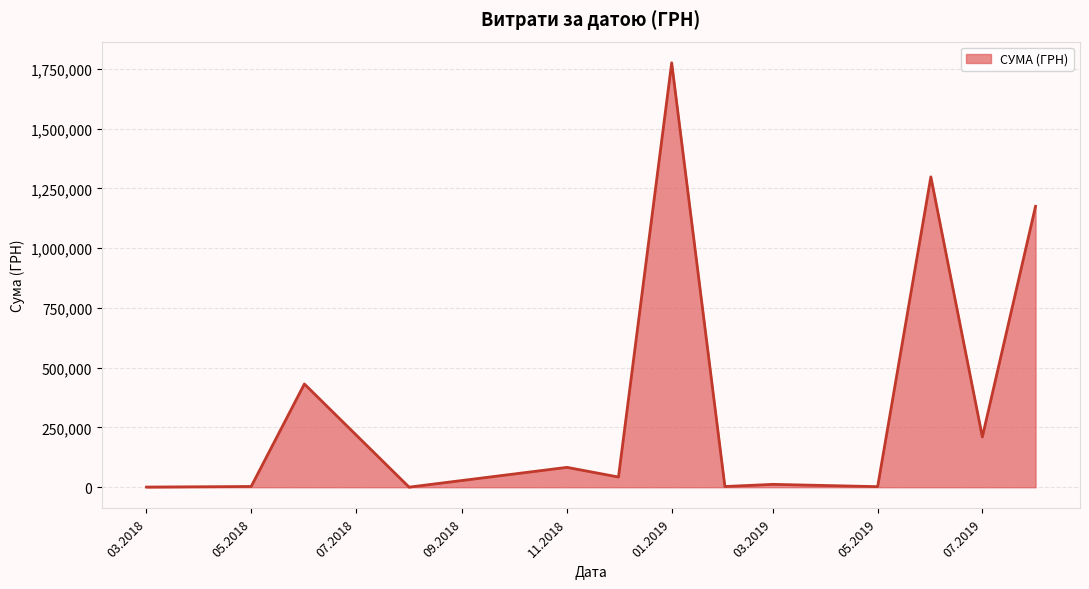

What is the greatest value displayed?

1775151.7